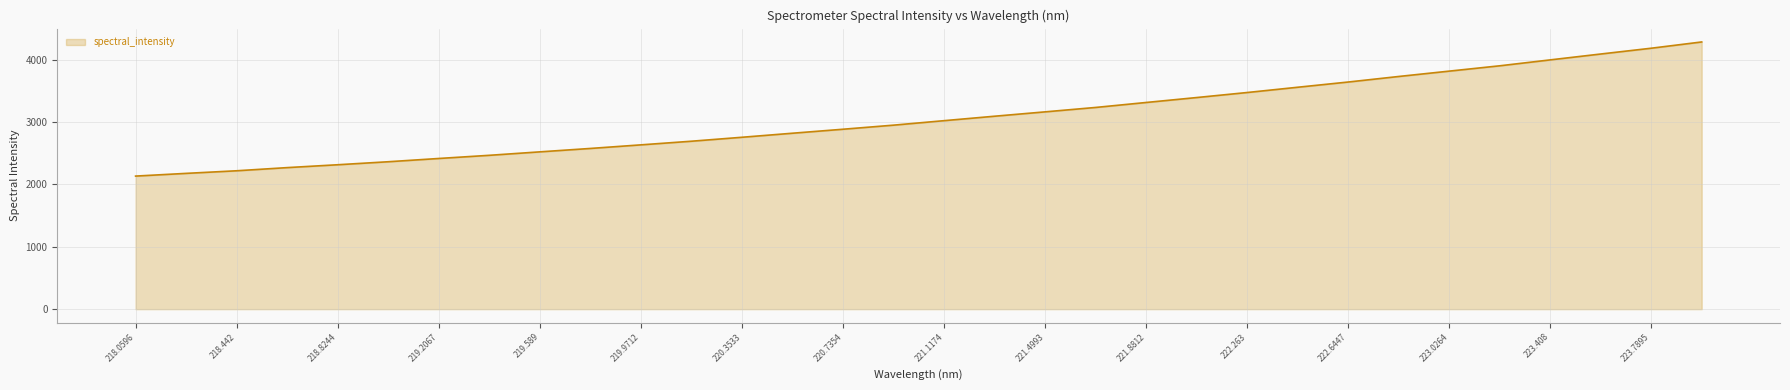

How many lines are shown in the chart?

1